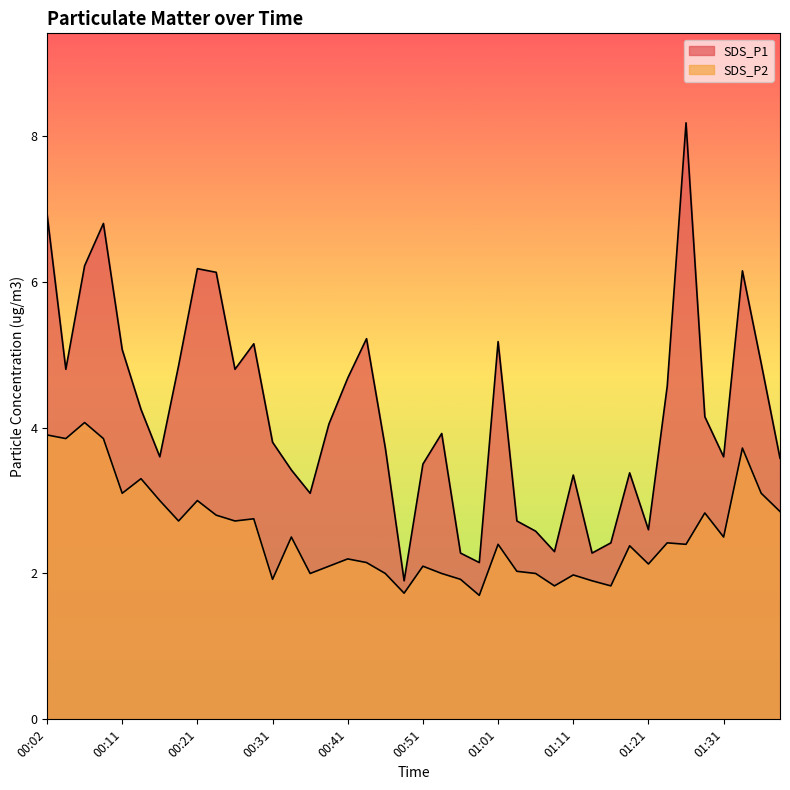

What is the difference between the second highest and second lowest values in the SDS_P2 series?

2.2